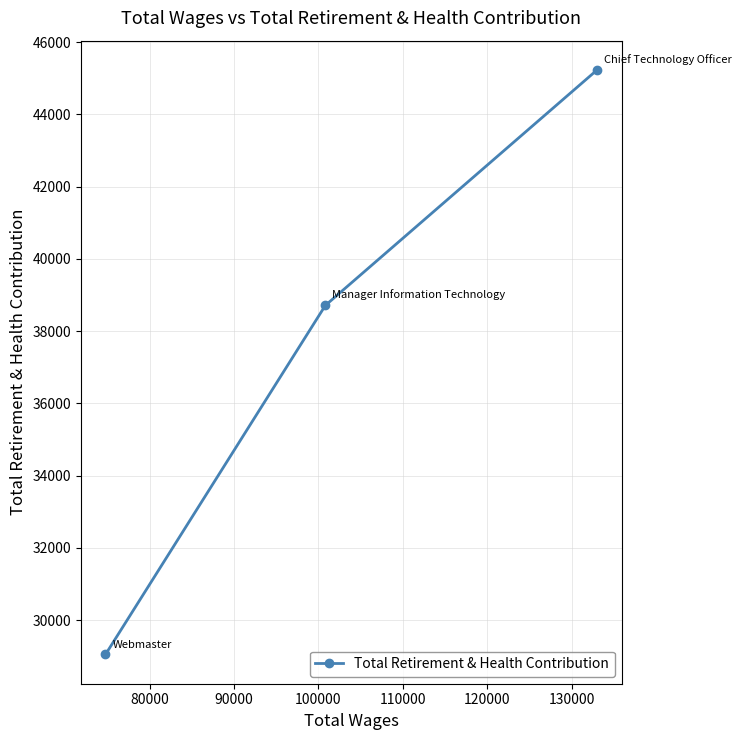

What is the value of the 1st point from the left?

29050